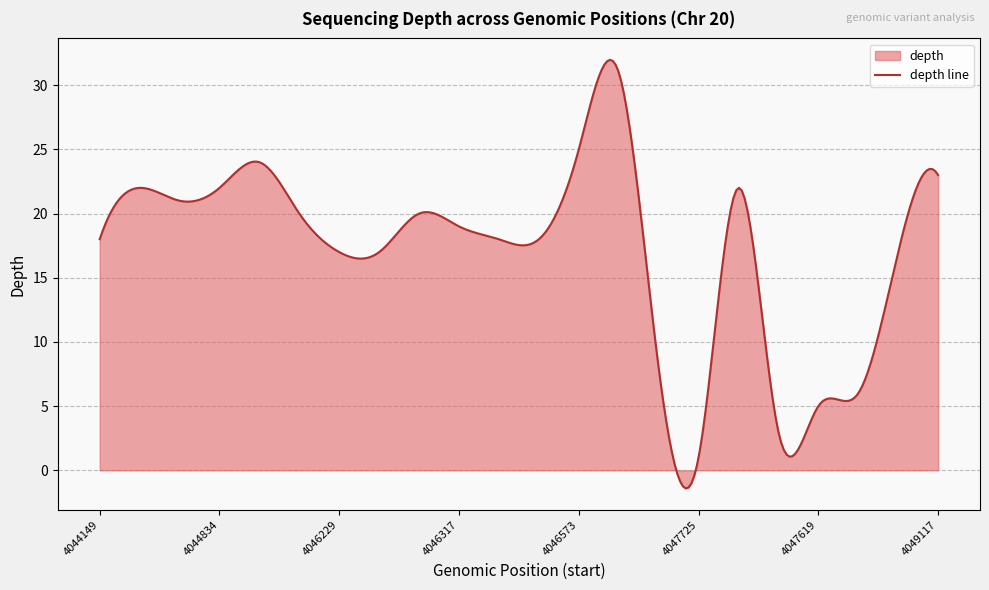

Rank the categories by value from highest to lowest.

4047190, 4046573, 4045193, 4049117, 4044378, 4044834, 4048469, 4044544, 4045837, 4046299, 4046317, 4044149, 4046324, 4046324, 4046229, 4046230, 4048117, 4047385, 4047649, 4047619, 4048912, 4047725